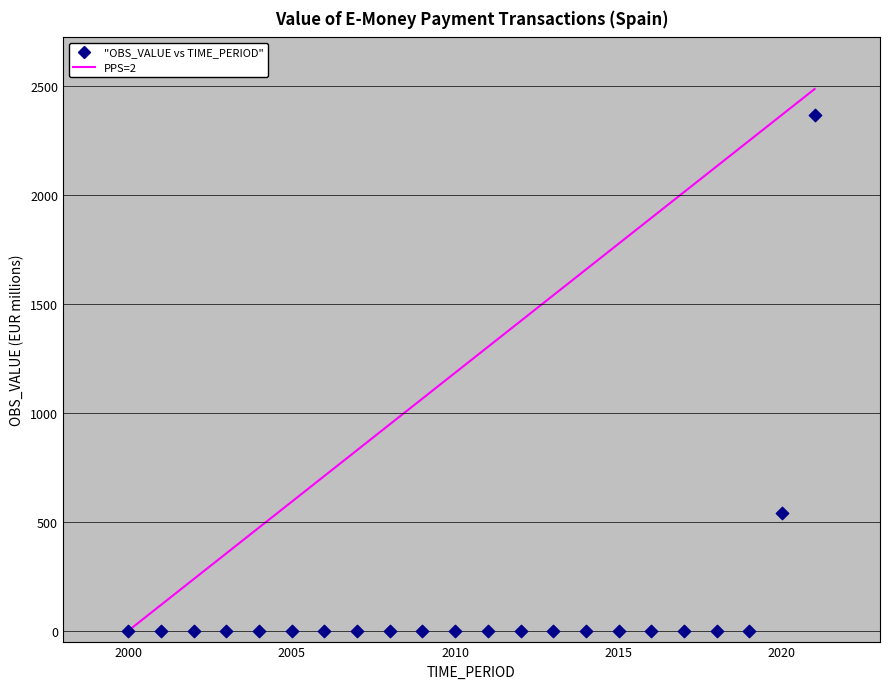

What Y value in the scatter plot is closest to 1184?

541.0